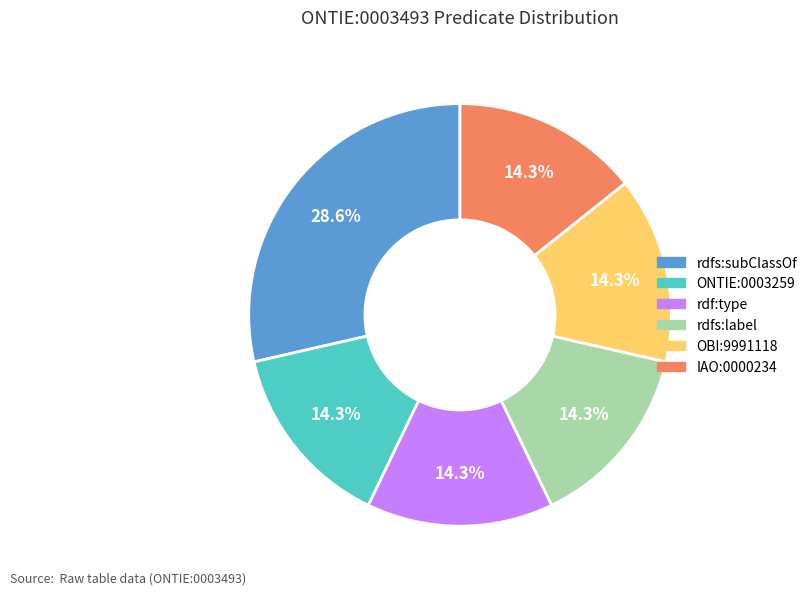

Does any single category account for the majority?

No